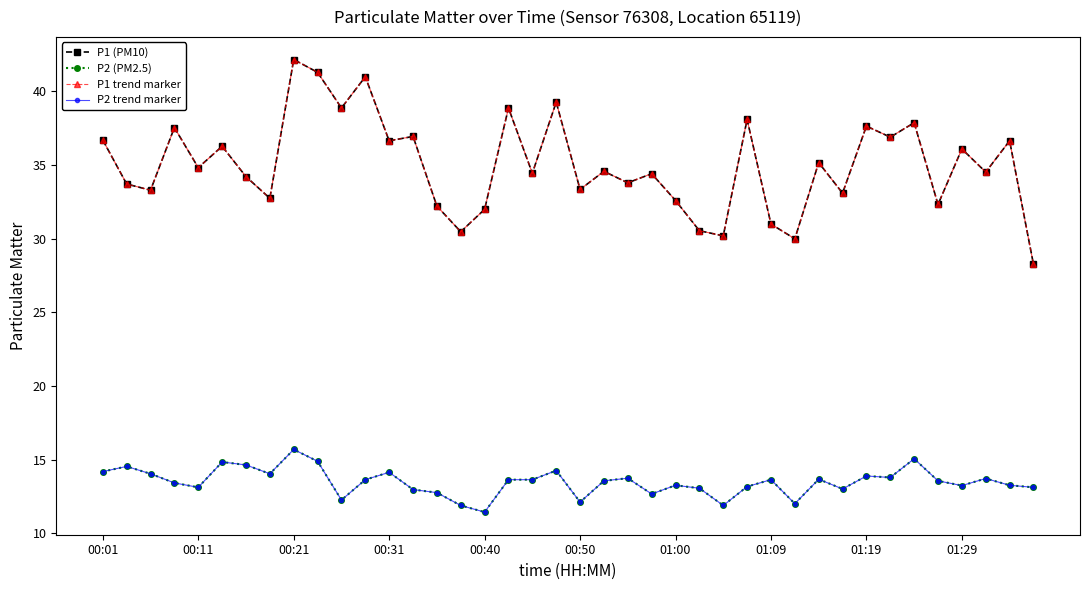

Does the chart have visible grid lines?

No